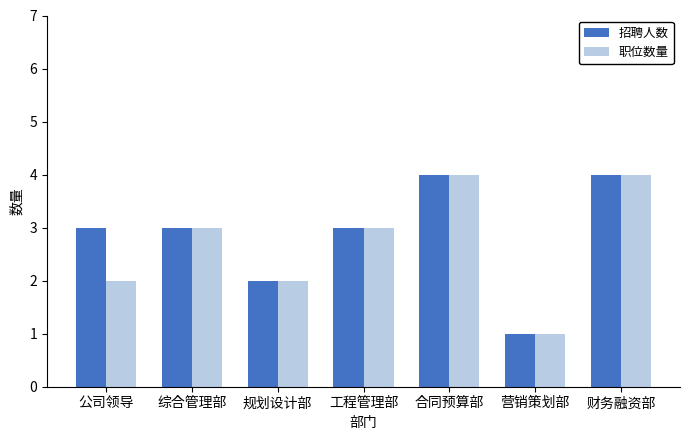

What is the difference between the maximum and minimum values in the 职位数量 series?

3